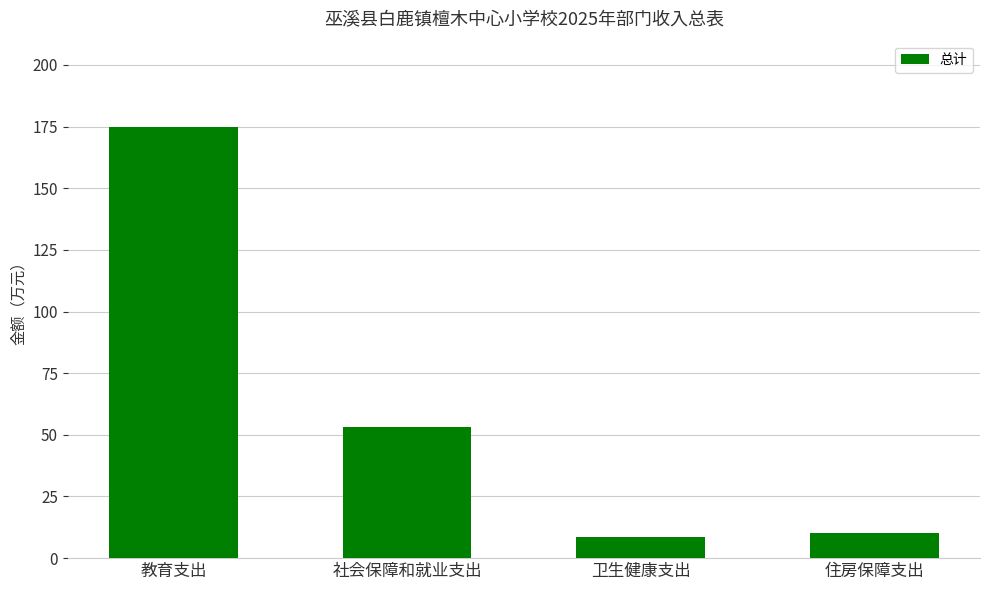

Between 住房保障支出 and 卫生健康支出, which is larger?

住房保障支出